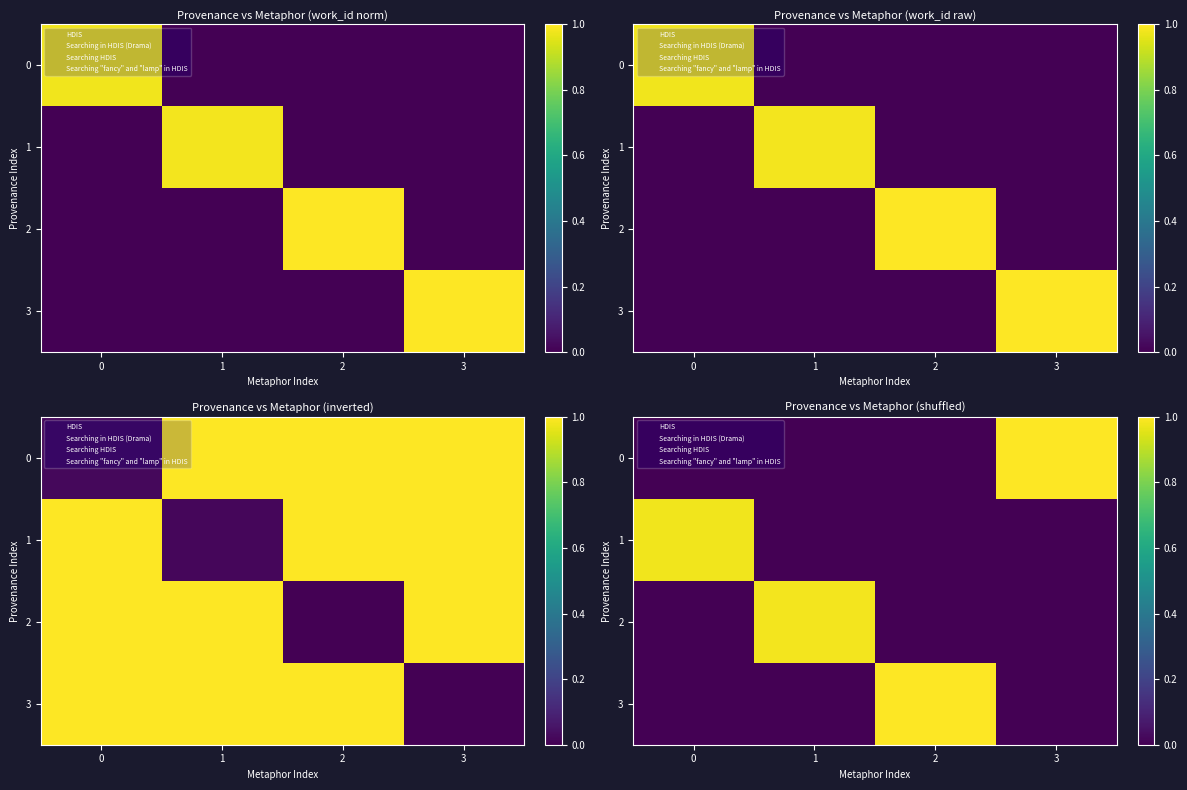

The 3 series shows -0.6 at 1. True or false?

False